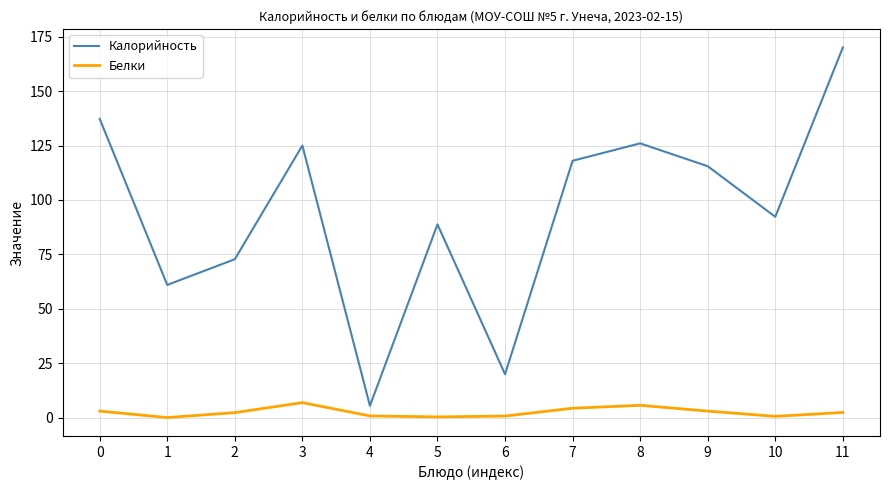

List the series in order of their peak value, highest first.

Калорийность, Белки